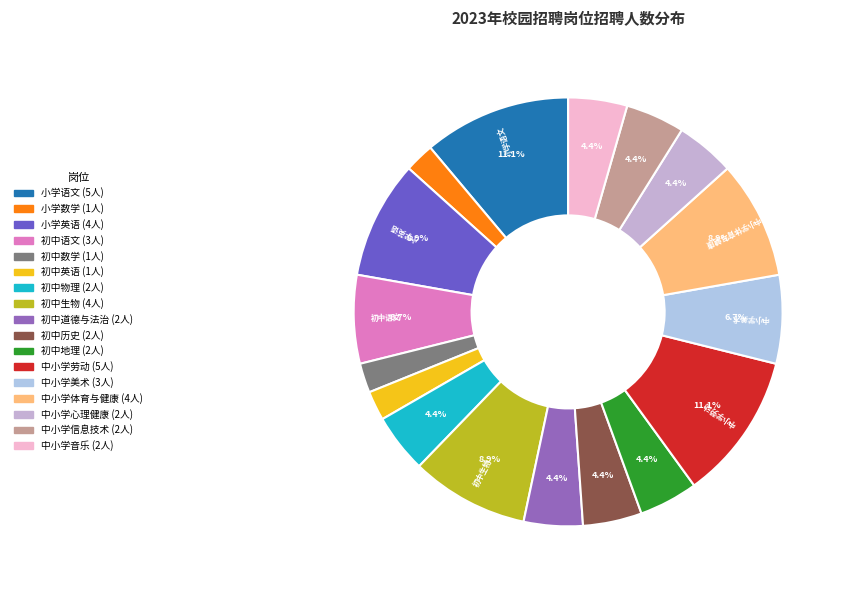

Is 小学语文 the majority of the pie?

No